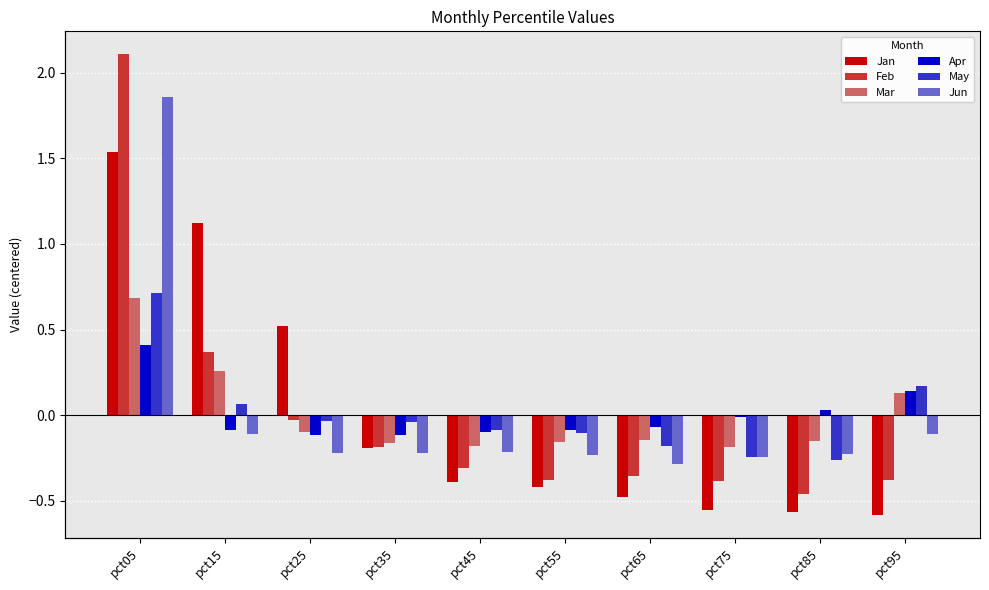

What is the difference between the Feb values at pct55 and pct85?

0.1